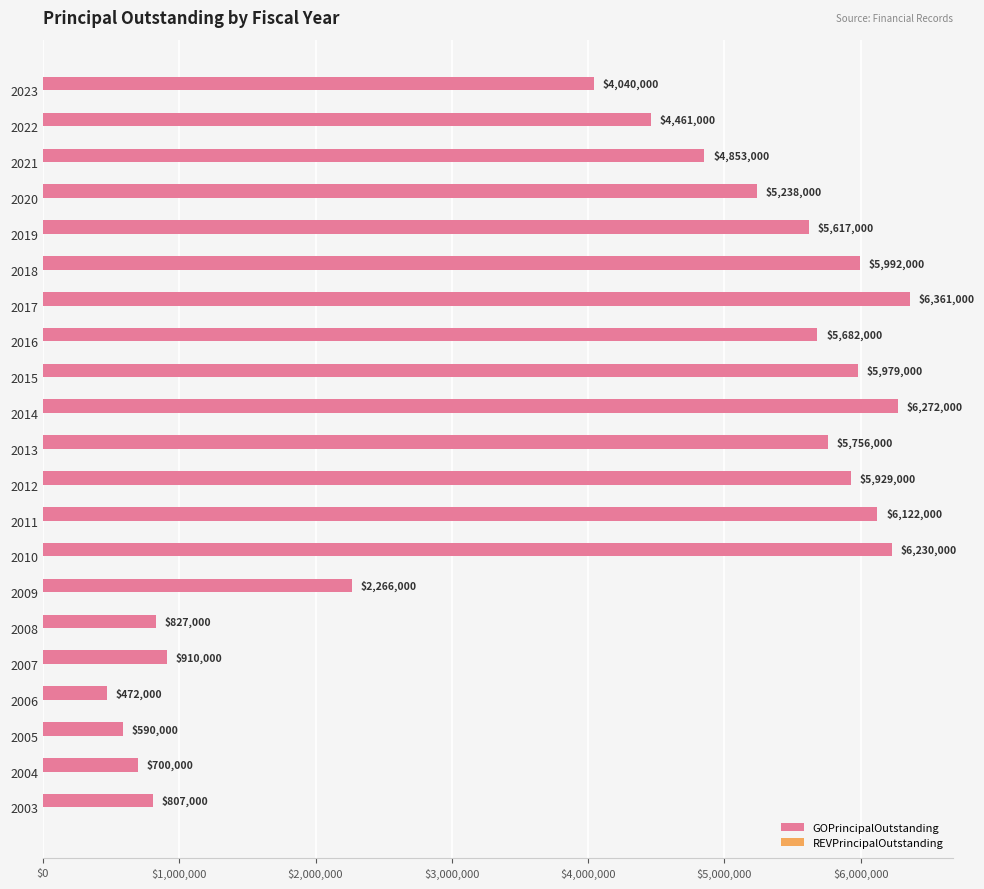

How many bars are there in total?

21